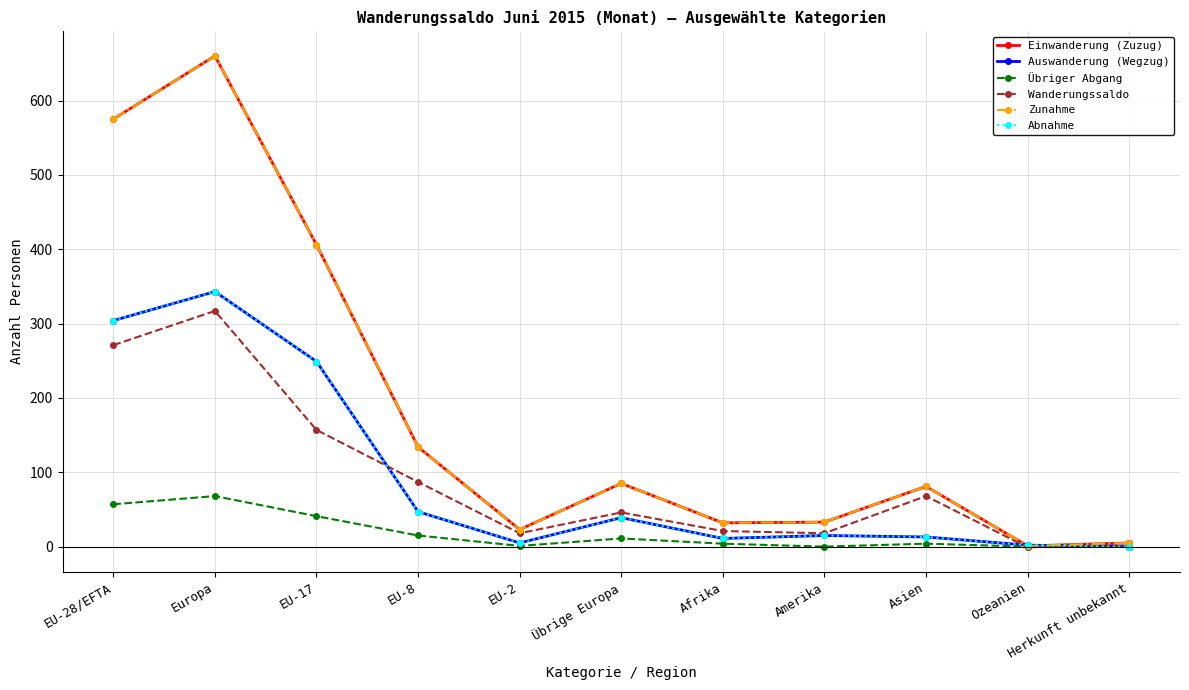

Does the chart have visible grid lines?

Yes